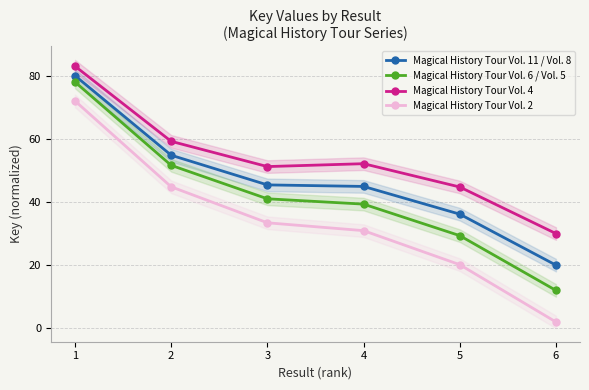

Between 3 and 6, which is larger?

3